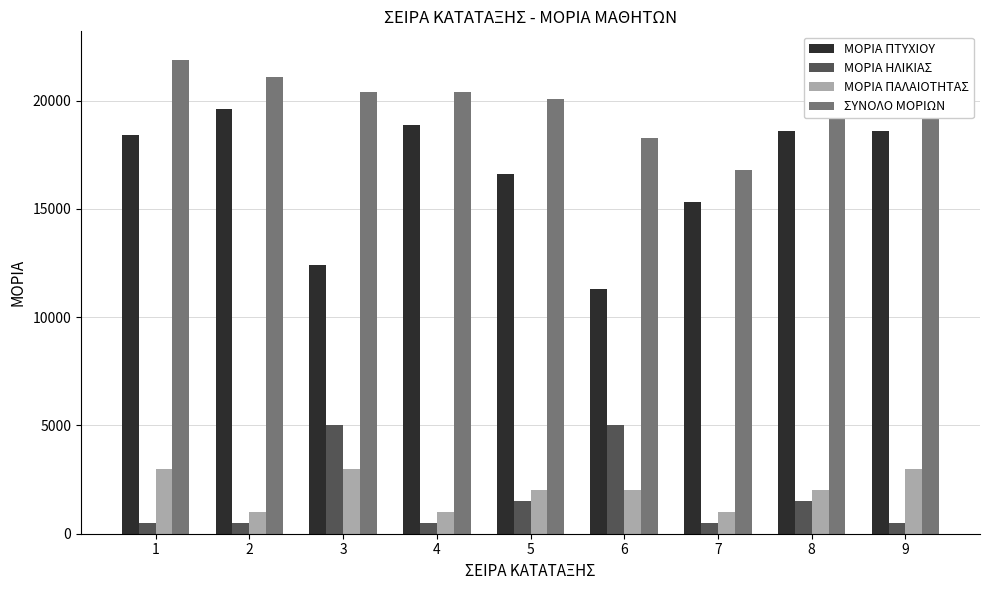

How many ΜΟΡΙΑ ΗΛΙΚΙΑΣ values are between 500 and 1500?

7